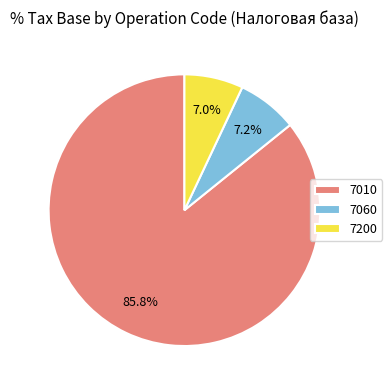

What portion of the pie excludes 7200?

93.0%